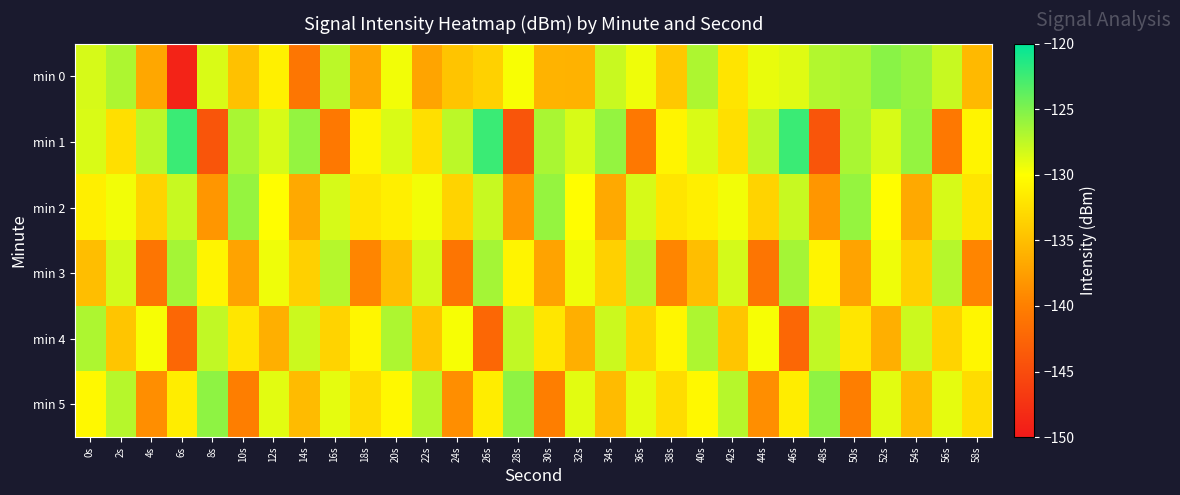

Which category has the lowest value across all series?

6s